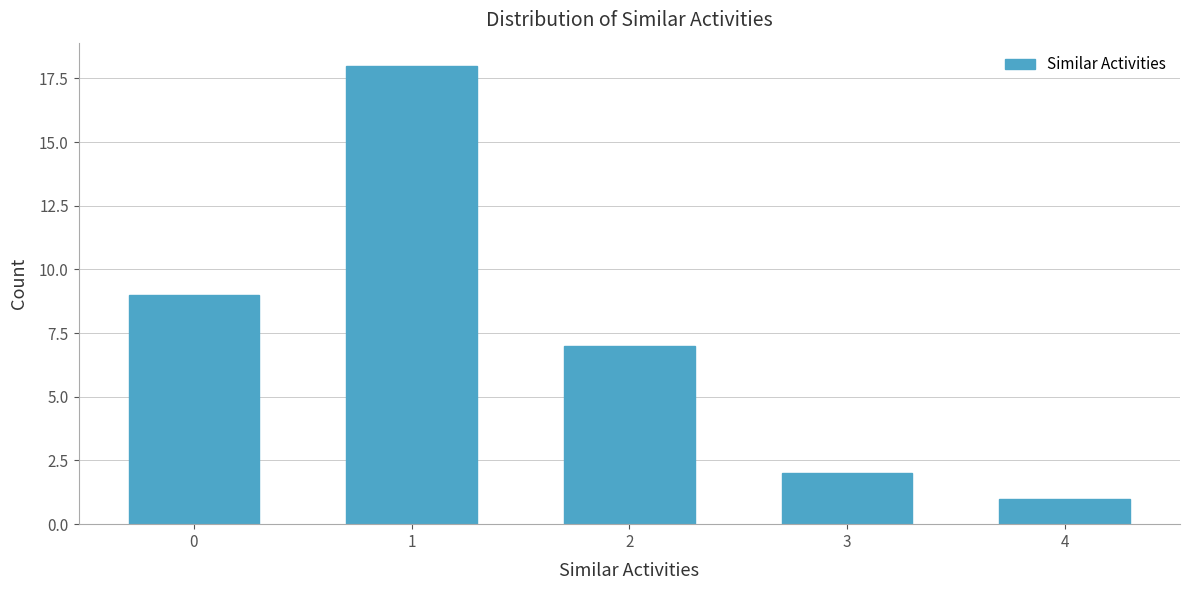

Reading right to left, extract all data points from this chart.

4=1	3=2	2=7	1=18	0=9